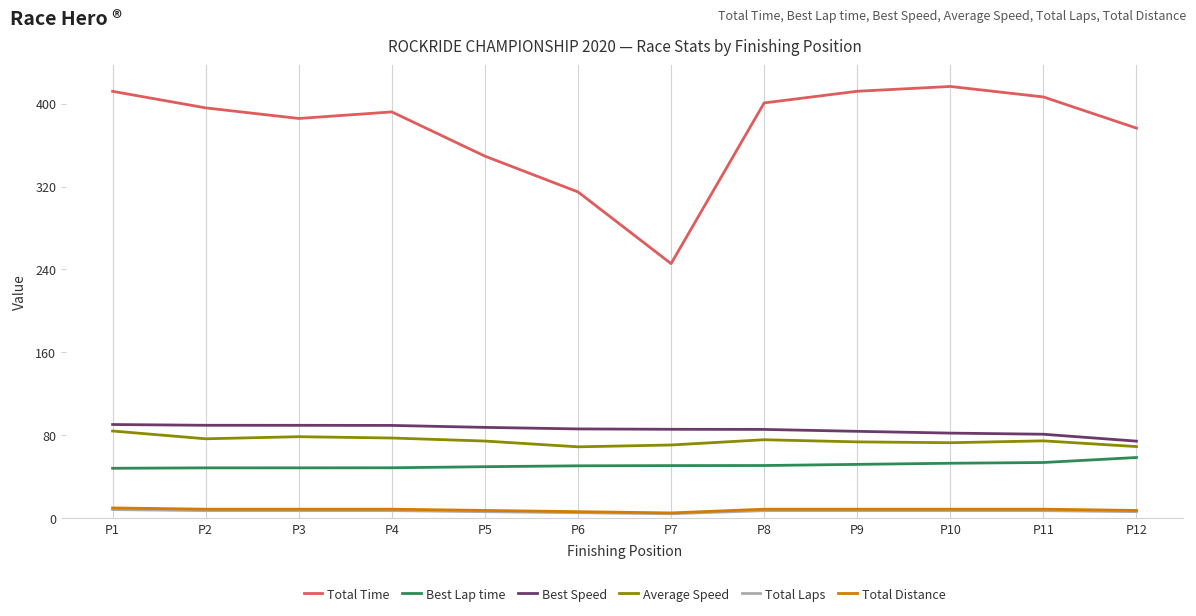

How many lines are shown in the chart?

6